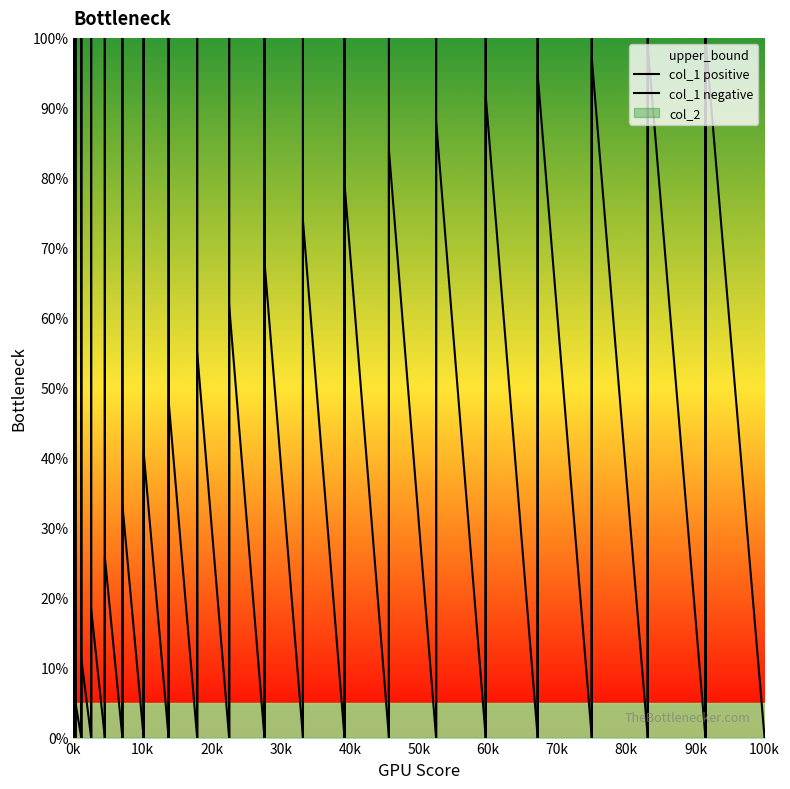

How many lines are shown in the chart?

2